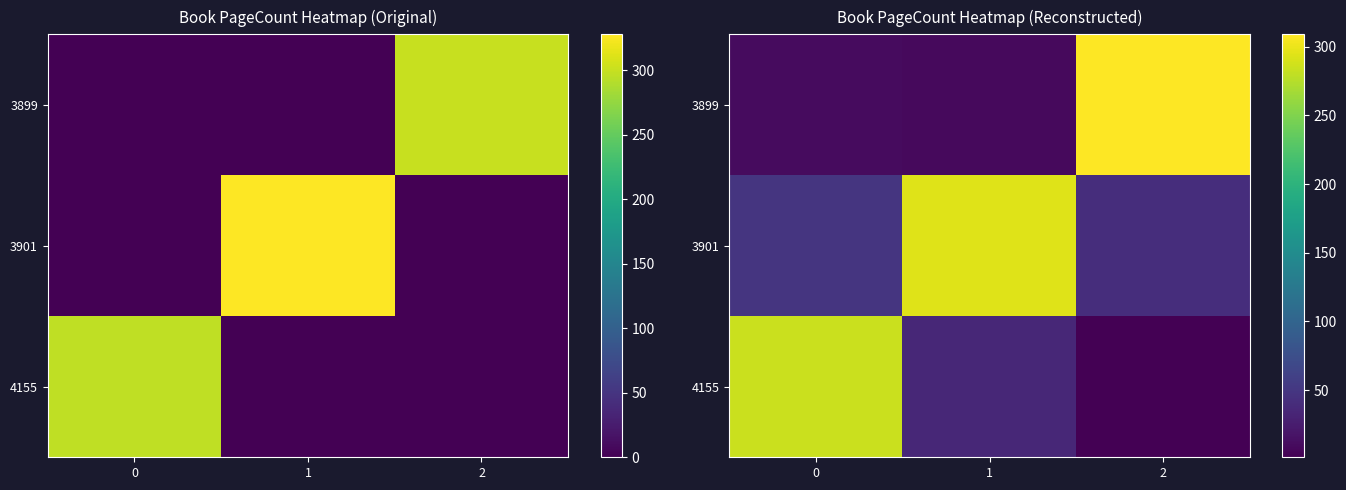

What is the greatest value displayed?

309.1